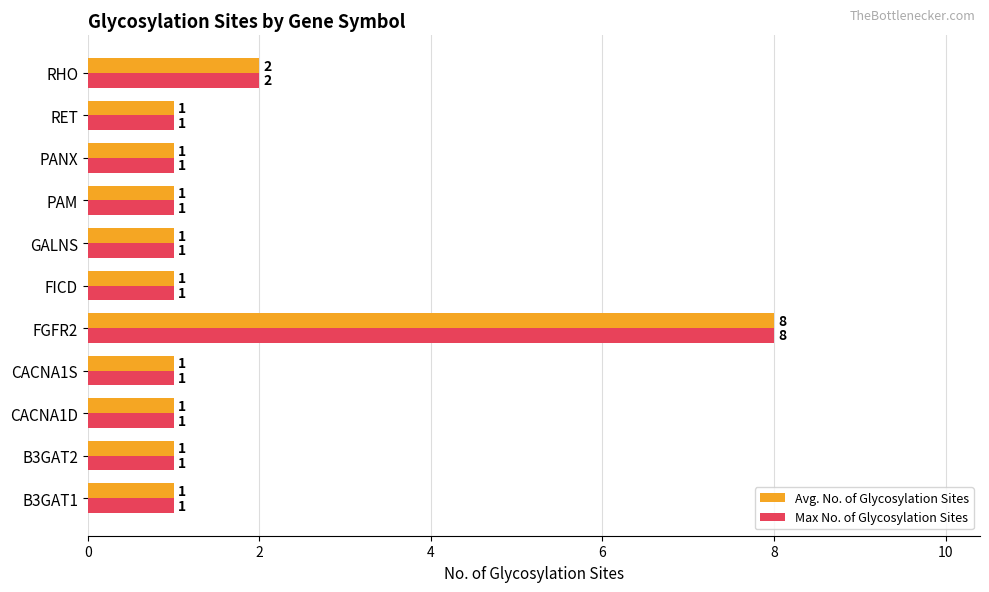

What is the difference between the Avg. No. of Glycosylation Sites values at B3GAT2 and FGFR2?

7